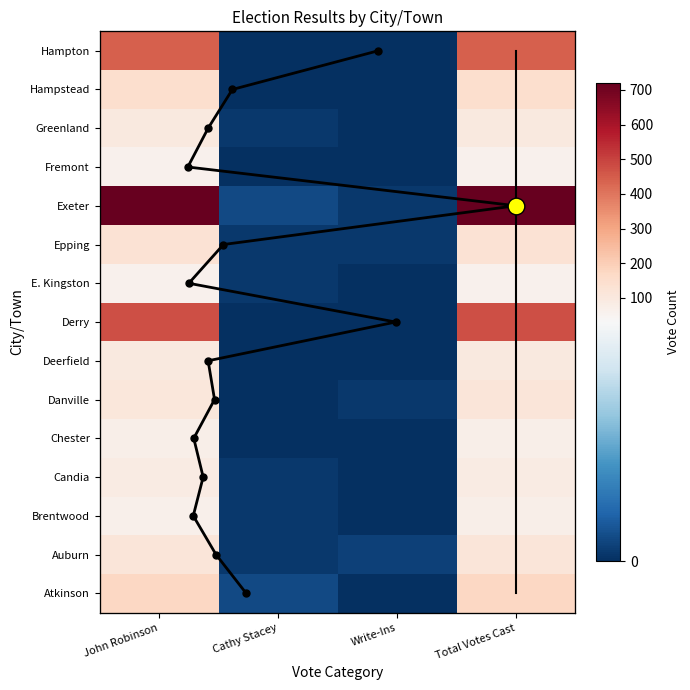

Which series has the largest range (max minus min)?

Exeter